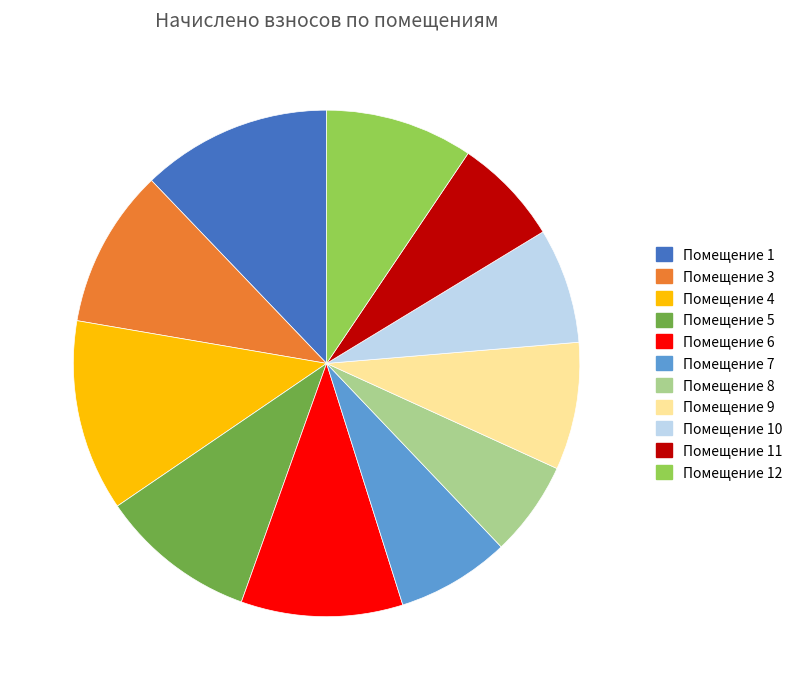

Combined, do Помещение 8 and Помещение 4 account for over 50%?

No